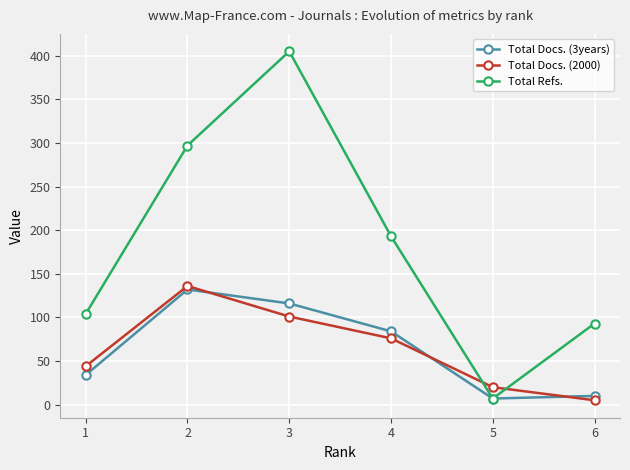

What is the average value of the Total Refs. series?

183